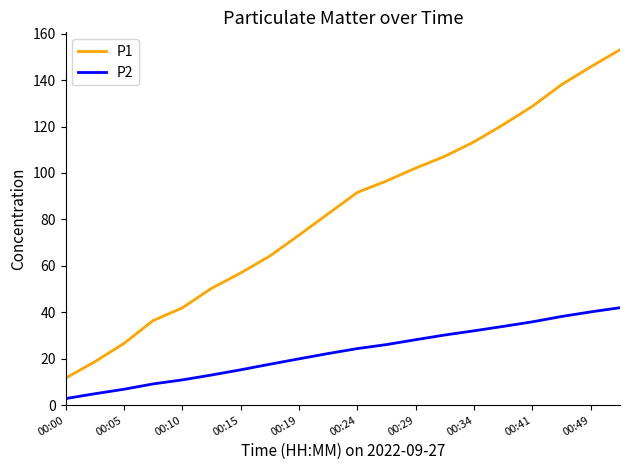

True or false: P2 and P1 cross at least once.

False